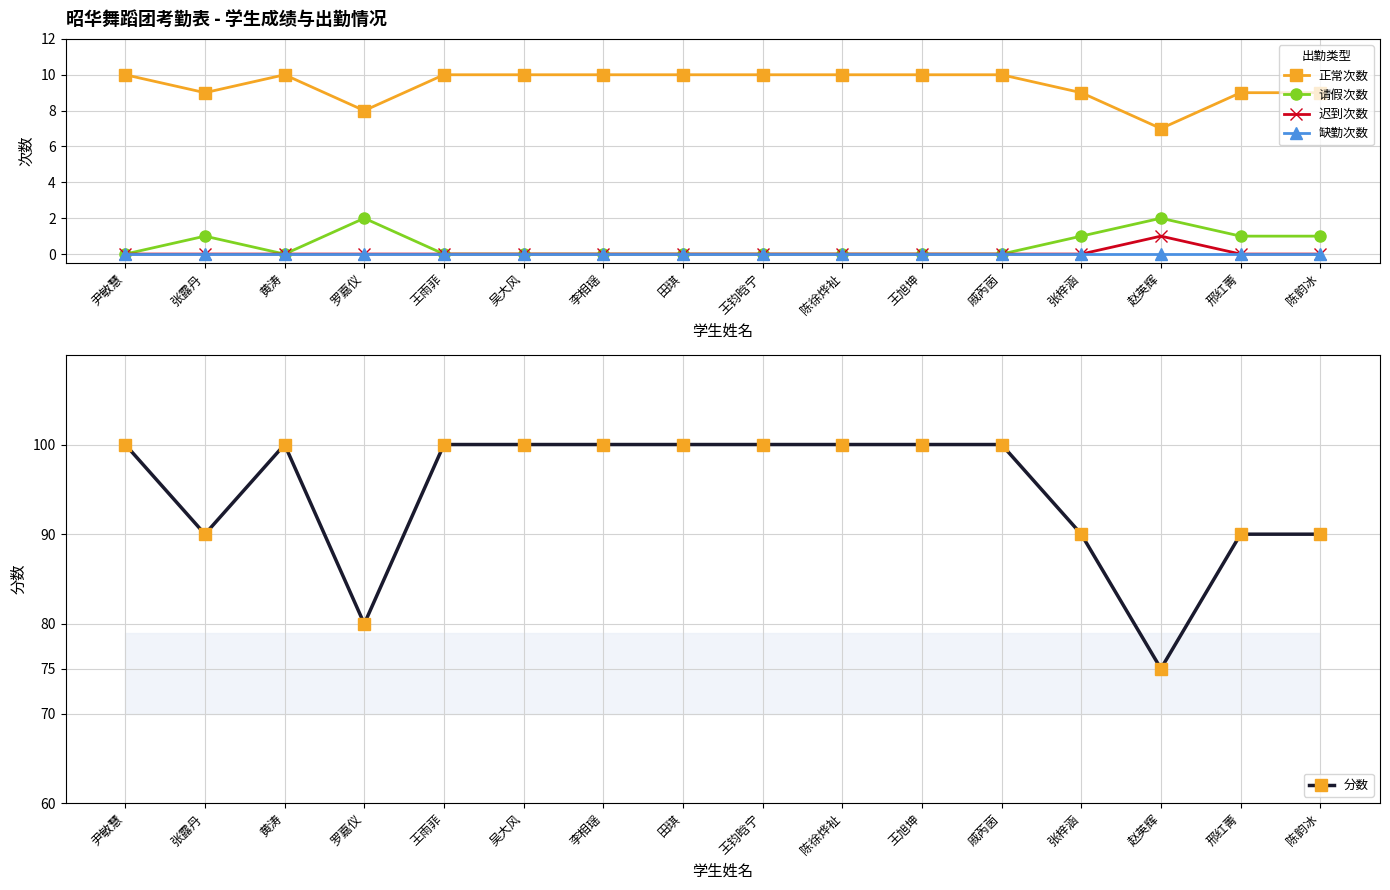

Count the number of data series in this chart.

5